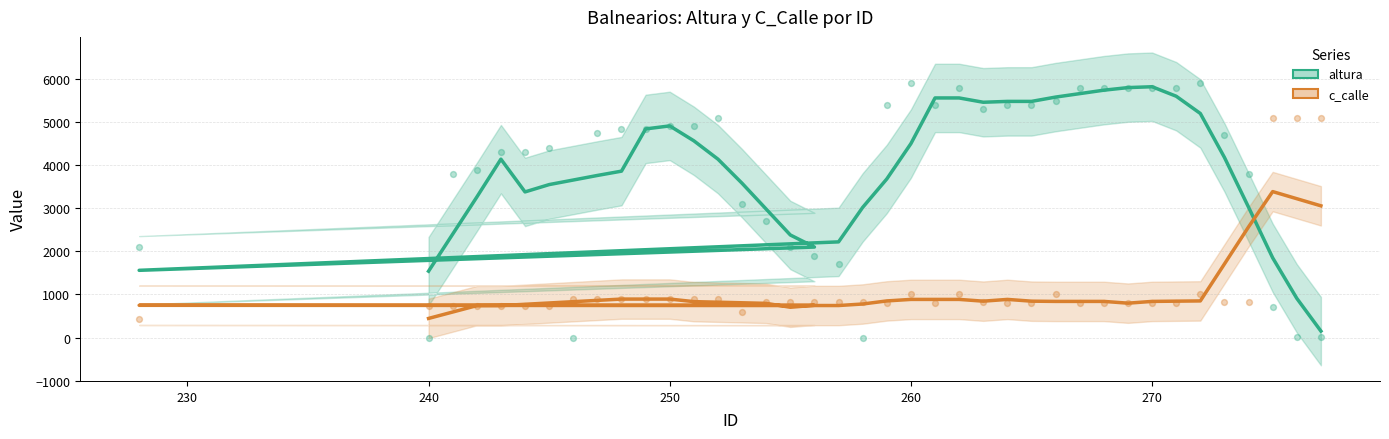

Which series has the largest Y range (max minus min)?

altura